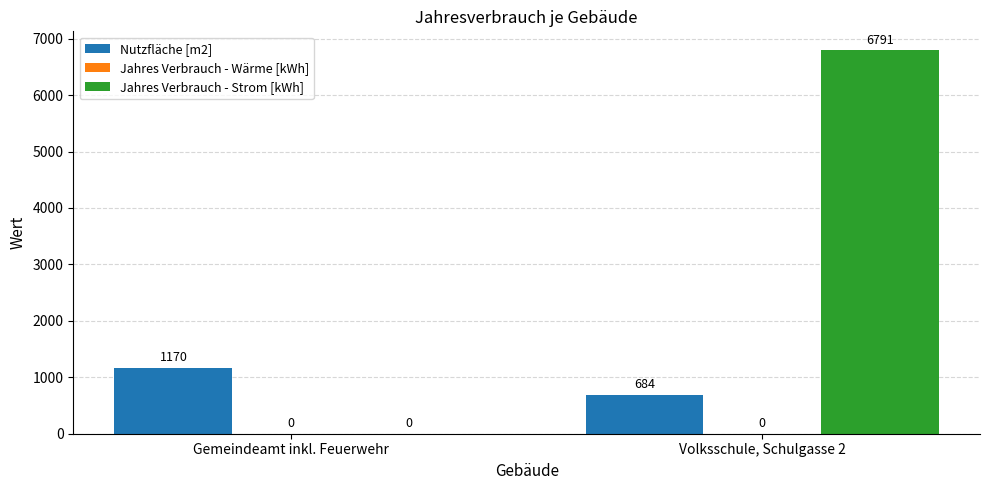

True or false: Jahres Verbrauch - Strom [kWh] has a value of 3975 at Volksschule, Schulgasse 2.

False